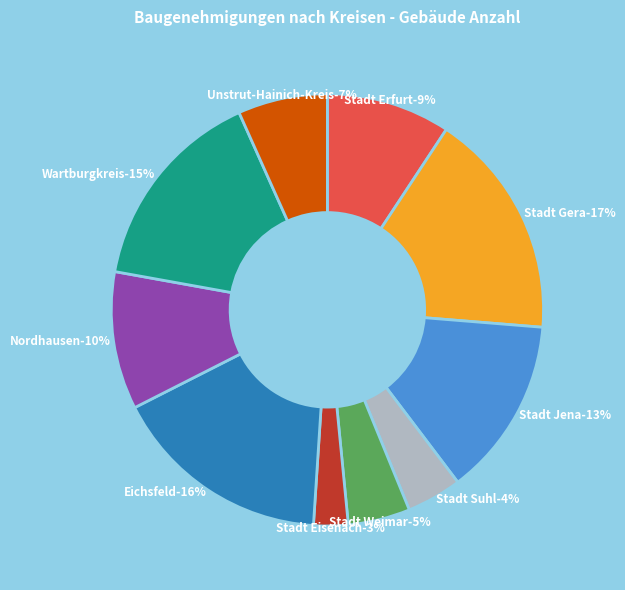

How many segments does this pie chart have?

10